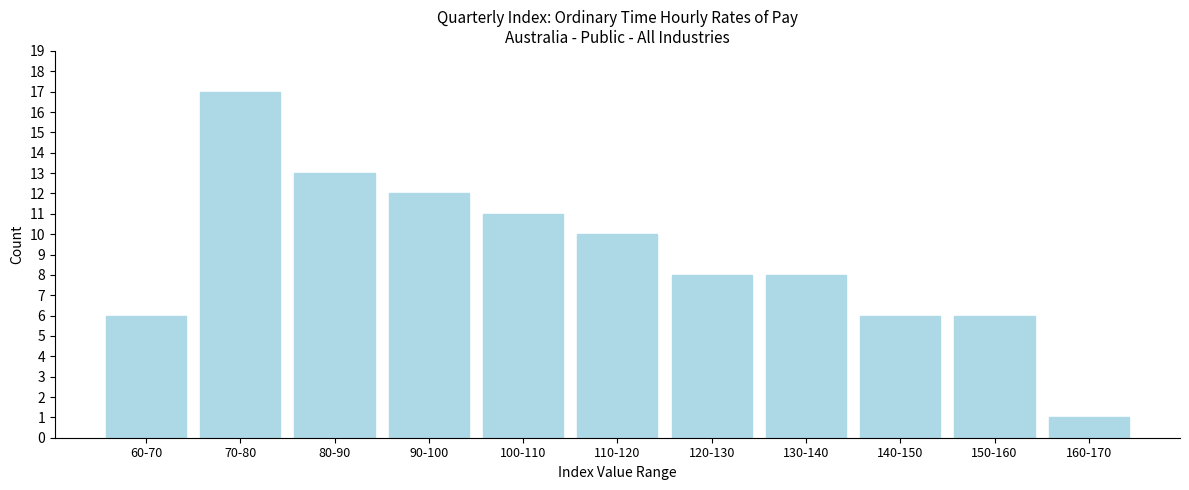

Reading left to right, transcribe all the data shown in this chart.

60-70=6	70-80=17	80-90=13	90-100=12	100-110=11	110-120=10	120-130=8	130-140=8	140-150=6	150-160=6	160-170=1